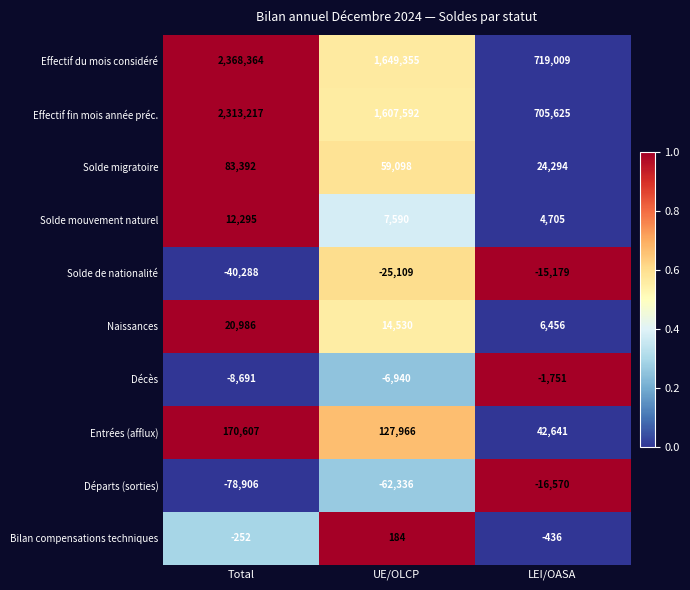

Reading left to right, transcribe all the data shown in this chart.

Effectif du mois considéré: Total=2368364	UE/OLCP=1649355	LEI/OASA=719009
Effectif fin mois année préc.: Total=2313217	UE/OLCP=1607592	LEI/OASA=705625
Solde migratoire: Total=83392	UE/OLCP=59098	LEI/OASA=24294
Solde mouvement naturel: Total=12295	UE/OLCP=7590	LEI/OASA=4705
Solde de nationalité: Total=-40288	UE/OLCP=-25109	LEI/OASA=-15179
Naissances: Total=20986	UE/OLCP=14530	LEI/OASA=6456
Décès: Total=-8691	UE/OLCP=-6940	LEI/OASA=-1751
Entrées (afflux): Total=170607	UE/OLCP=127966	LEI/OASA=42641
Départs (sorties): Total=-78906	UE/OLCP=-62336	LEI/OASA=-16570
Bilan compensations techniques: Total=-252	UE/OLCP=184	LEI/OASA=-436